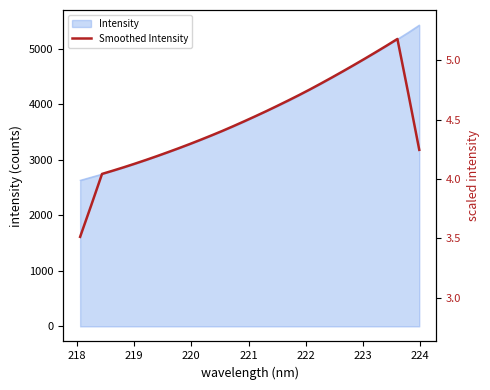

True or false: the data has more than 1 interior local peaks.

False